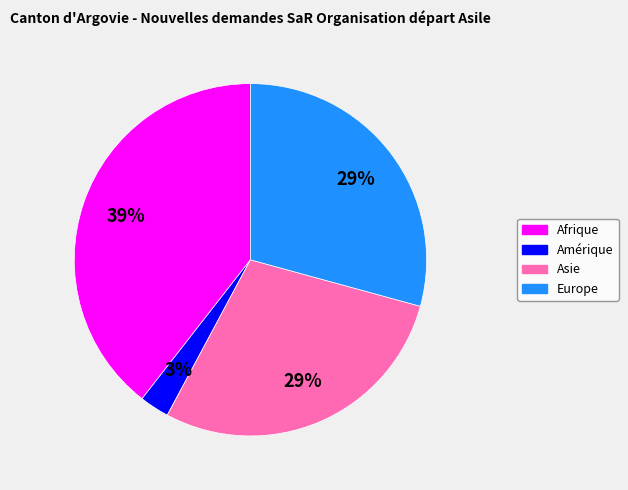

Is there a majority slice in this chart?

No